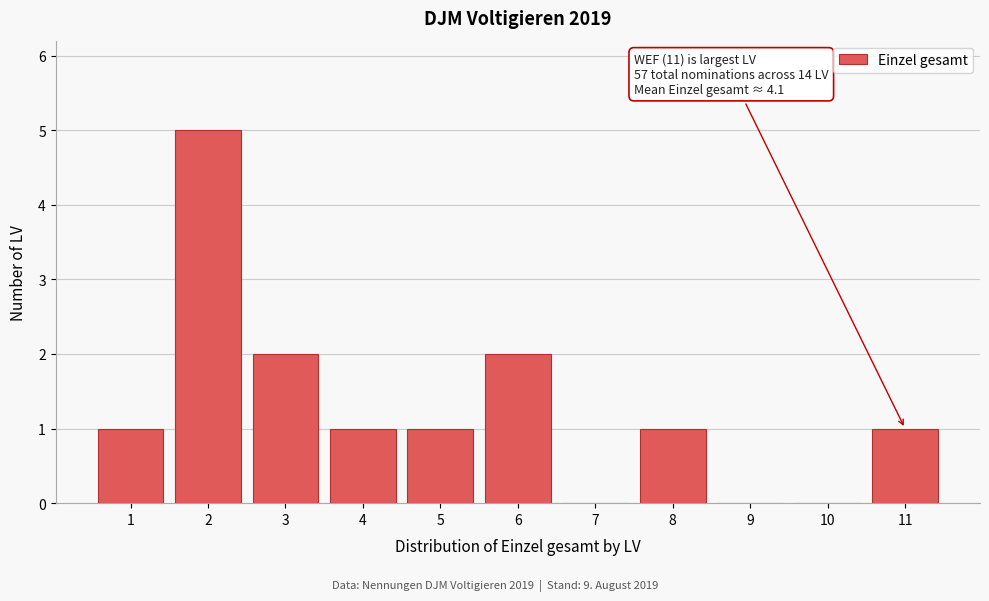

Reading left to right, transcribe all the data shown in this chart.

1=1	2=5	3=2	4=1	5=1	6=2	7=0	8=1	9=0	10=0	11=1